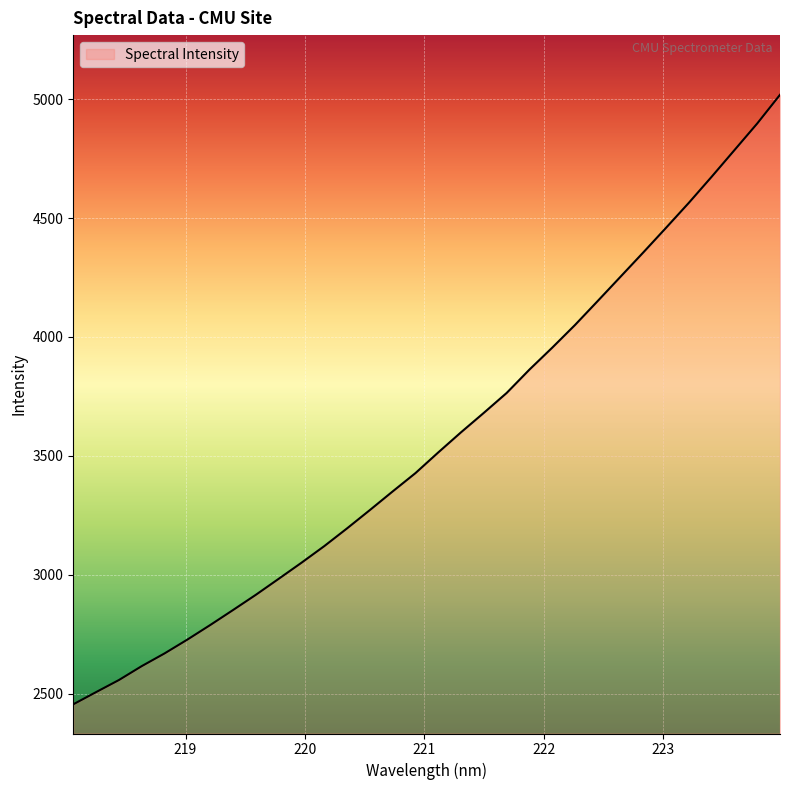

What is the maximum value shown in the chart?

5018.0